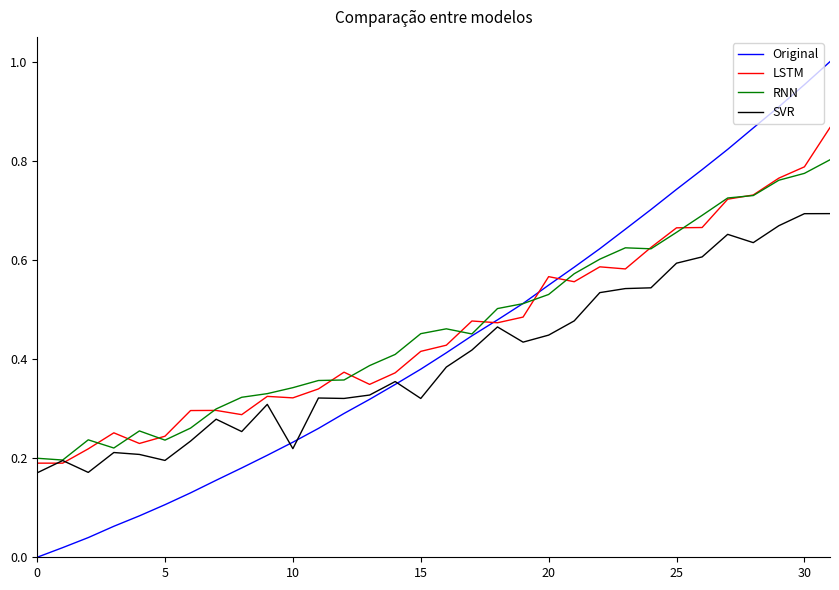

Rank the series by their maximum value, from lowest to highest.

SVR, RNN, LSTM, Original